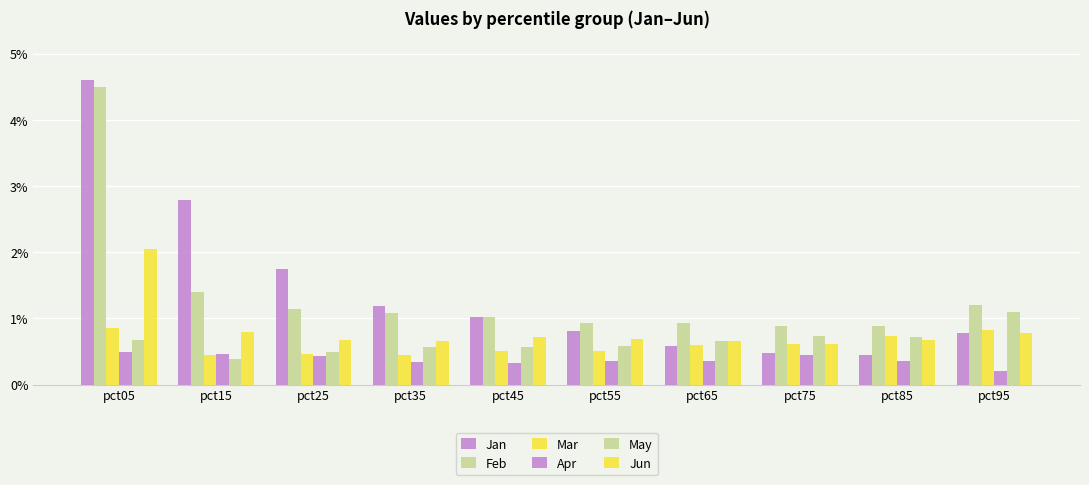

How many bars are there in each group?

6